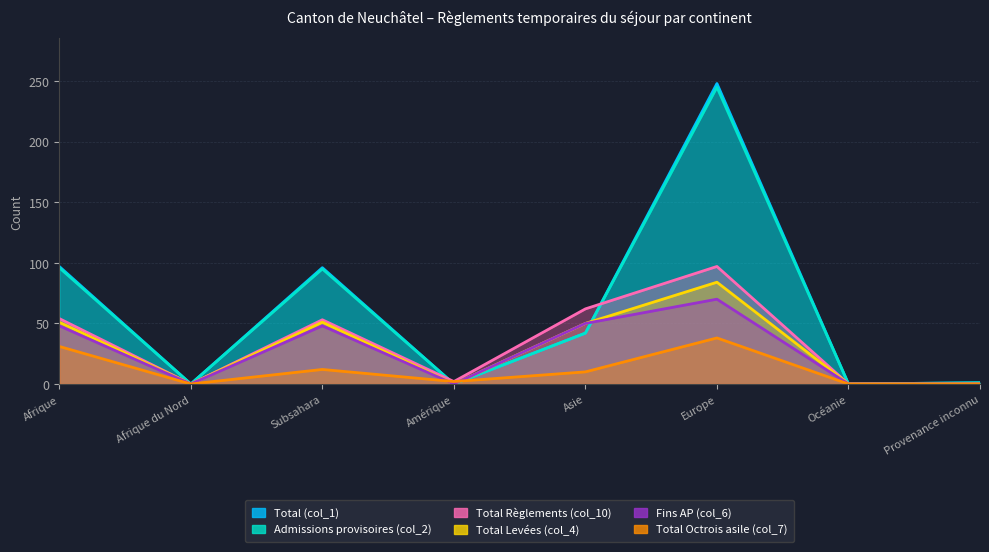

True or false: Total (col_1) and Total Levées (col_4) cross at least once.

True